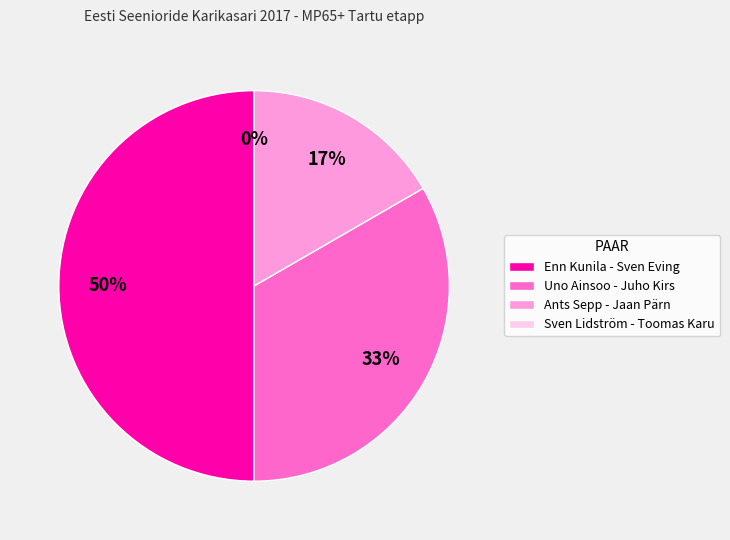

Rank the categories by value from lowest to highest.

Sven Lidström - Toomas Karu, Ants Sepp - Jaan Pärn, Uno Ainsoo - Juho Kirs, Enn Kunila - Sven Eving